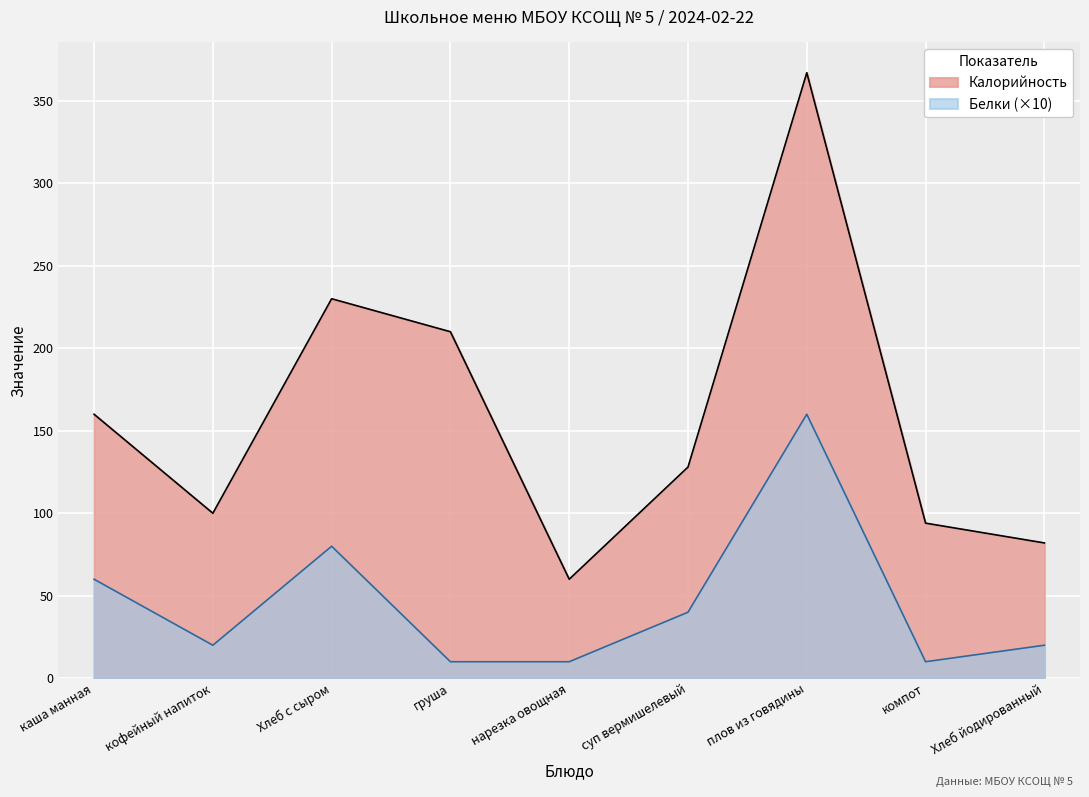

Which series has the largest range (max minus min)?

Калорийность